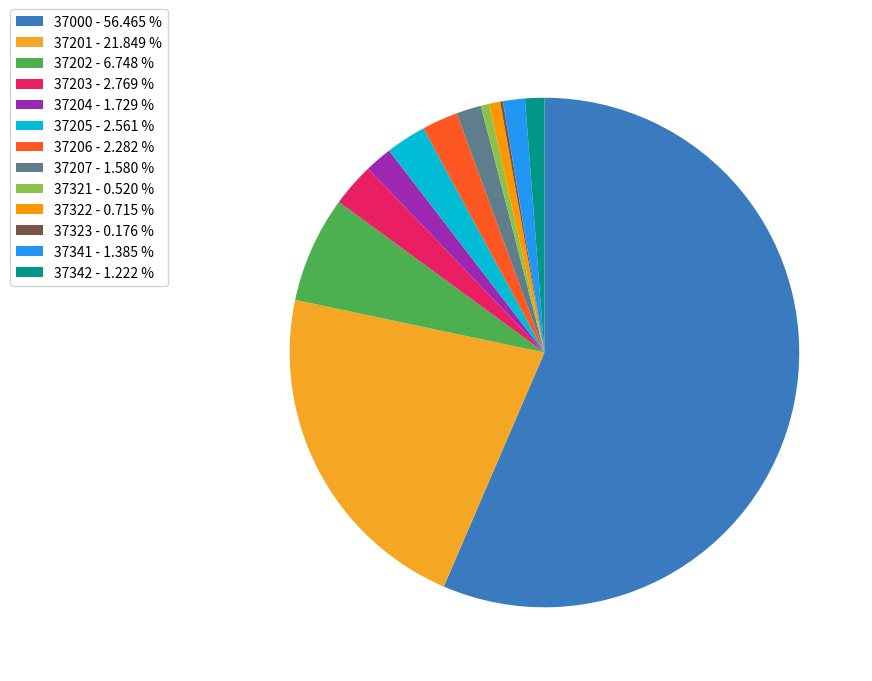

How much of the chart is everything except 37203?

97.2%